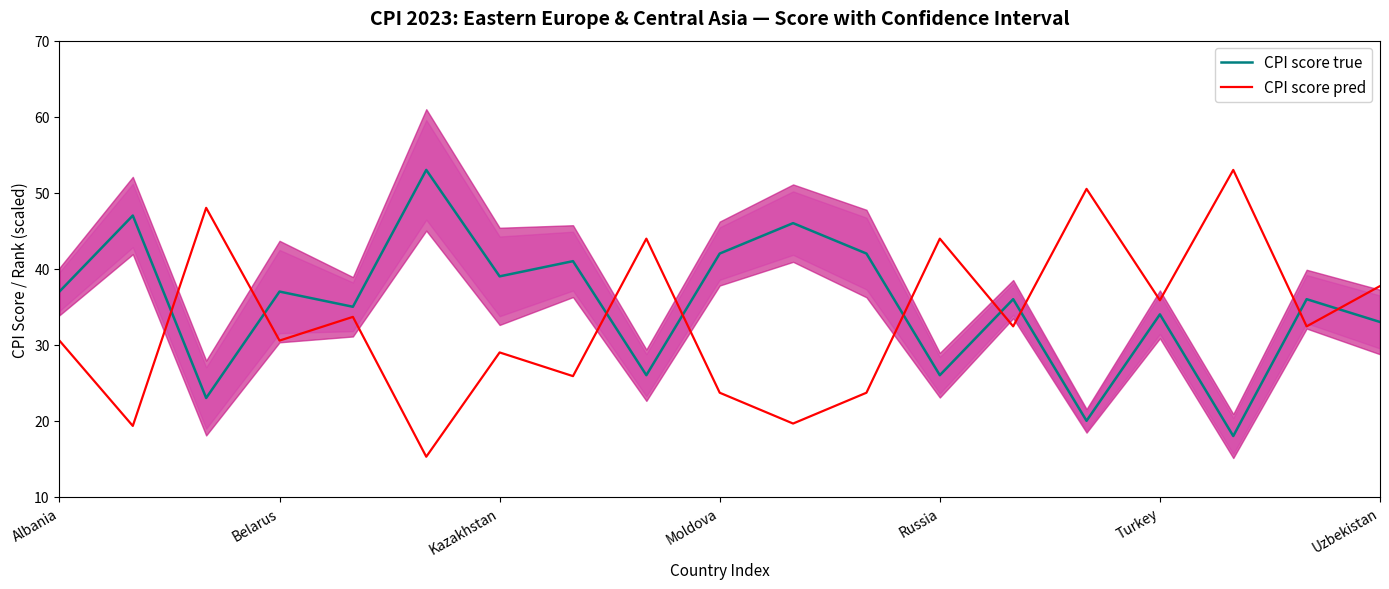

The value of CPI score true at Moldova is 23.5. True or false?

False